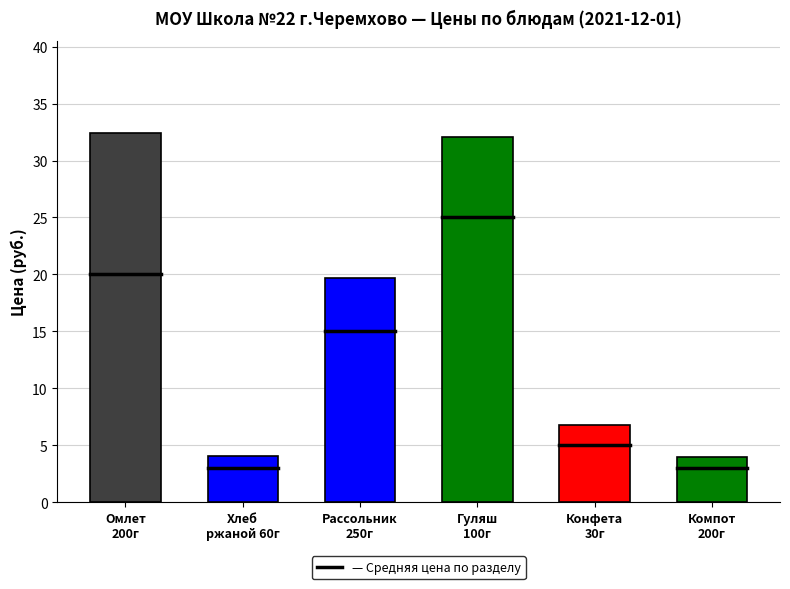

What is the minimum value shown in the chart?

4.0